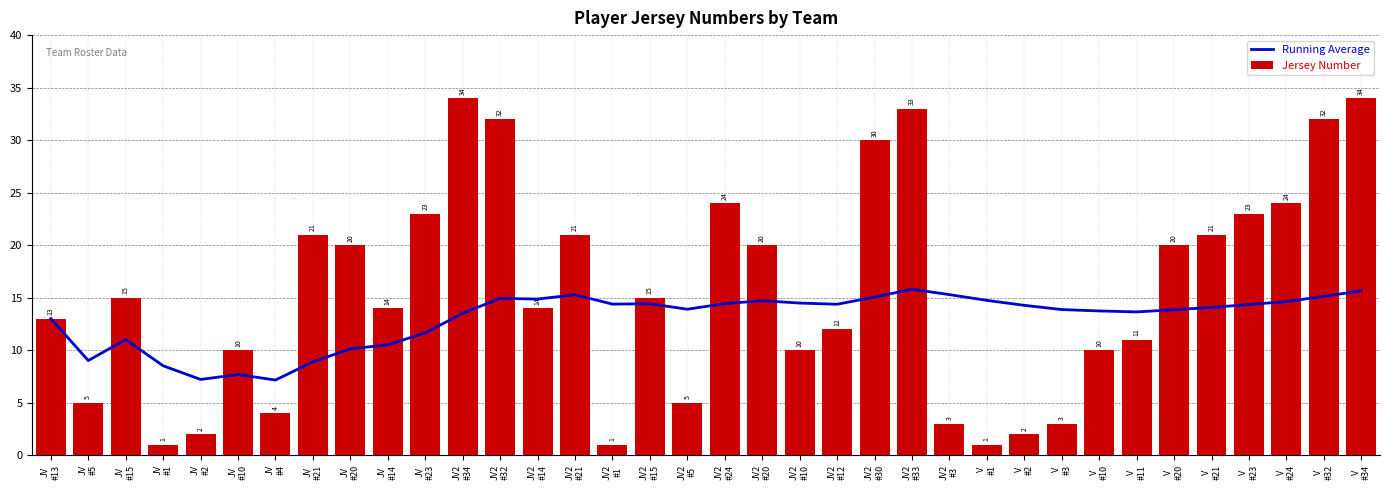

What is the total value across all series at V
#21?

35.1